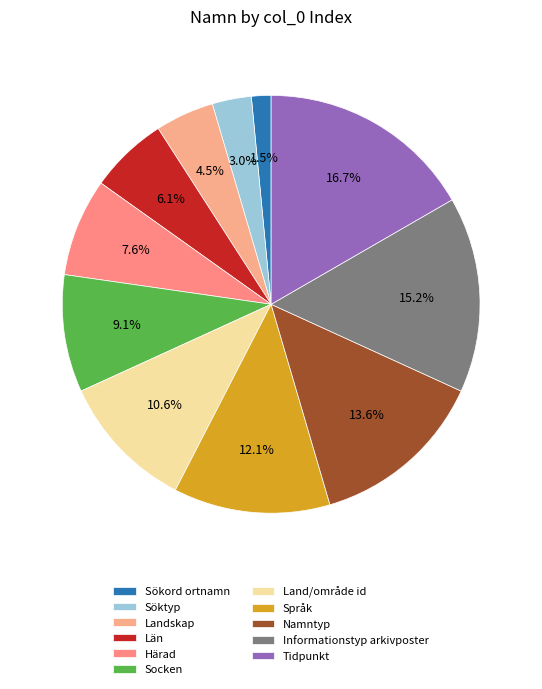

Rank the categories by value from highest to lowest.

Tidpunkt, Informationstyp arkivposter, Namntyp, Språk, Land/område id, Socken, Härad, Län, Landskap, Söktyp, Sökord ortnamn